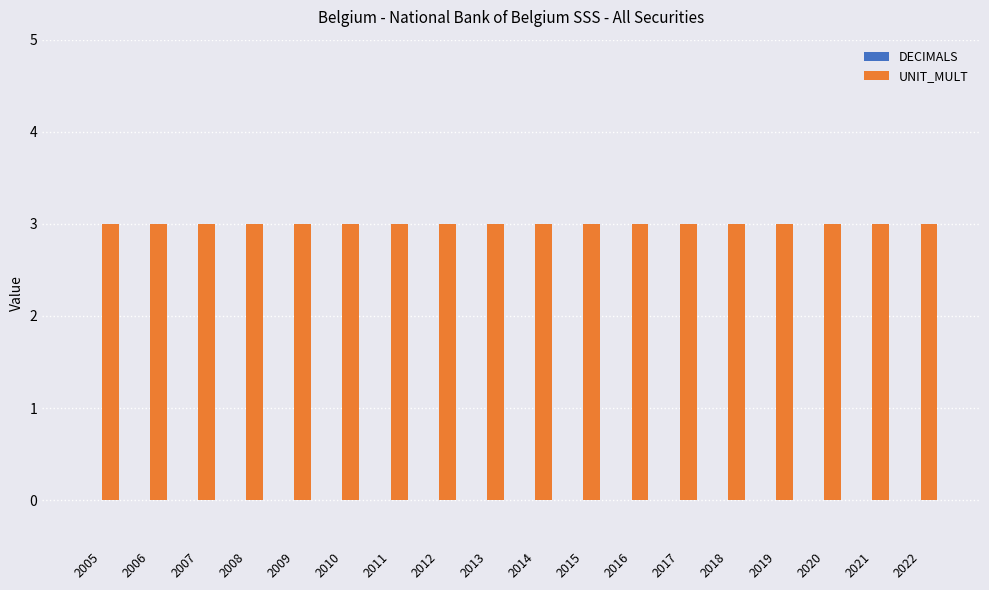

Reading right to left, transcribe all the data shown in this chart.

DECIMALS: 0	0	0	0	0	0	0	0	0	0	0	0	0	0	0	0	0	0
UNIT_MULT: 3	3	3	3	3	3	3	3	3	3	3	3	3	3	3	3	3	3